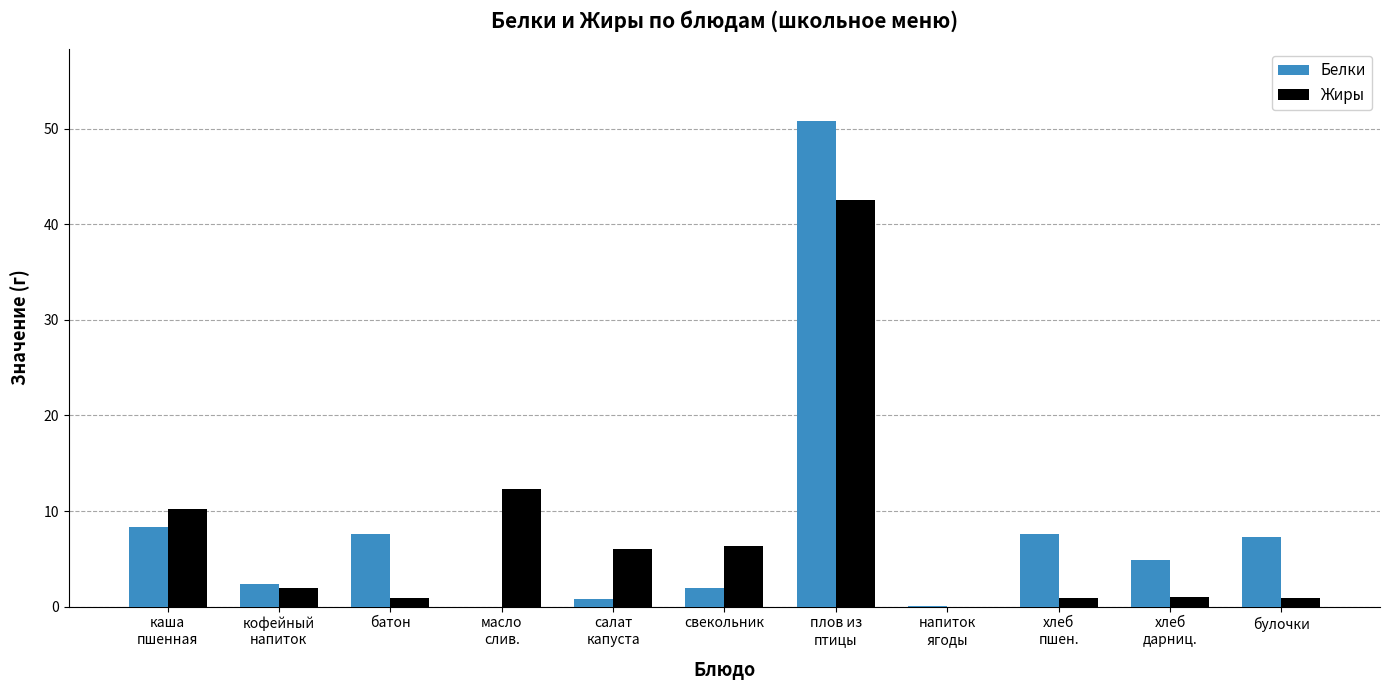

What is the highest value of the Жиры series?

42.5